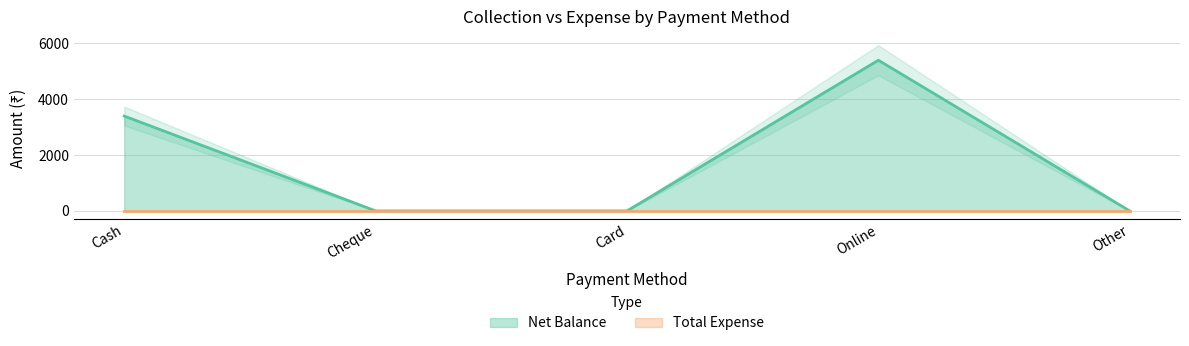

What is the label of the 5th point from the right?

Cash